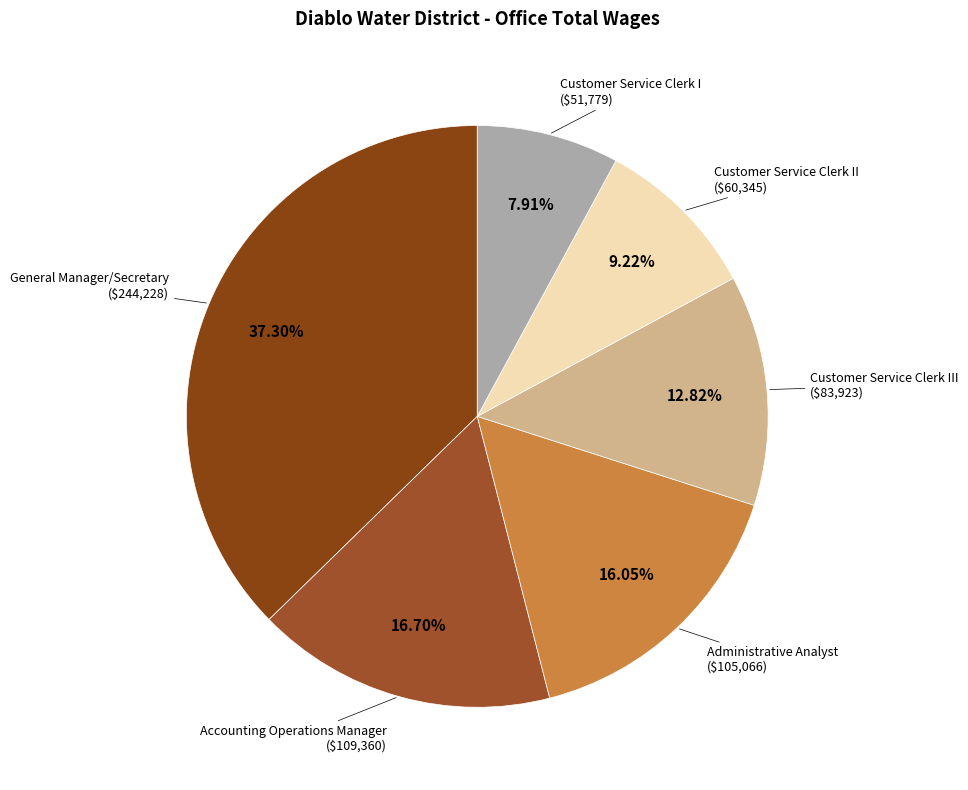

Count the number of slices in the pie.

6